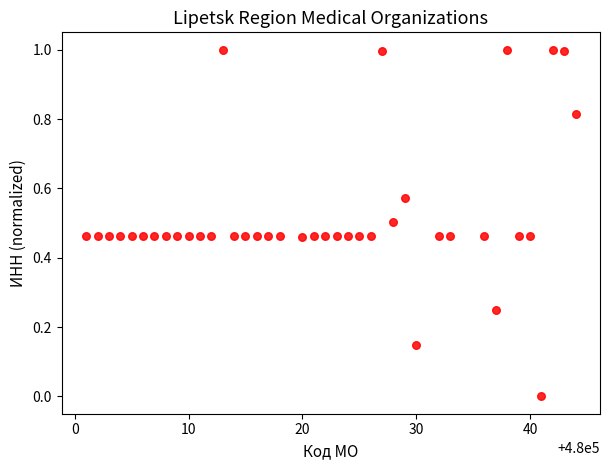

What is the range of X values (max minus min)?

43.0